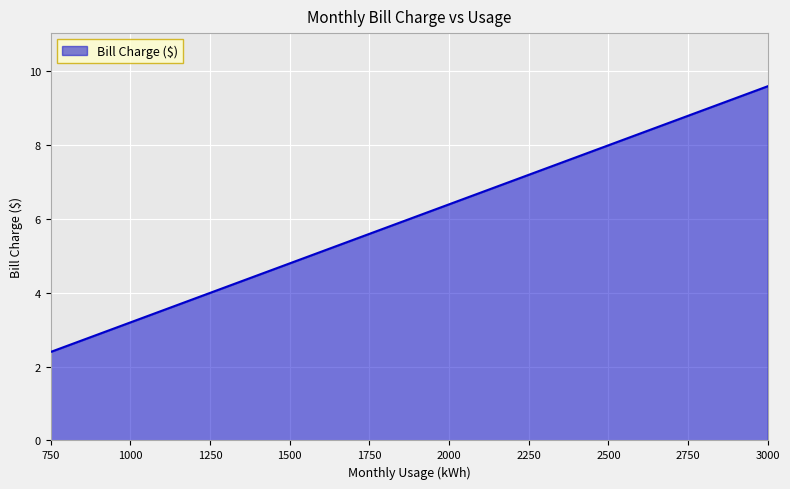

What is the minimum value shown in the chart?

2.4